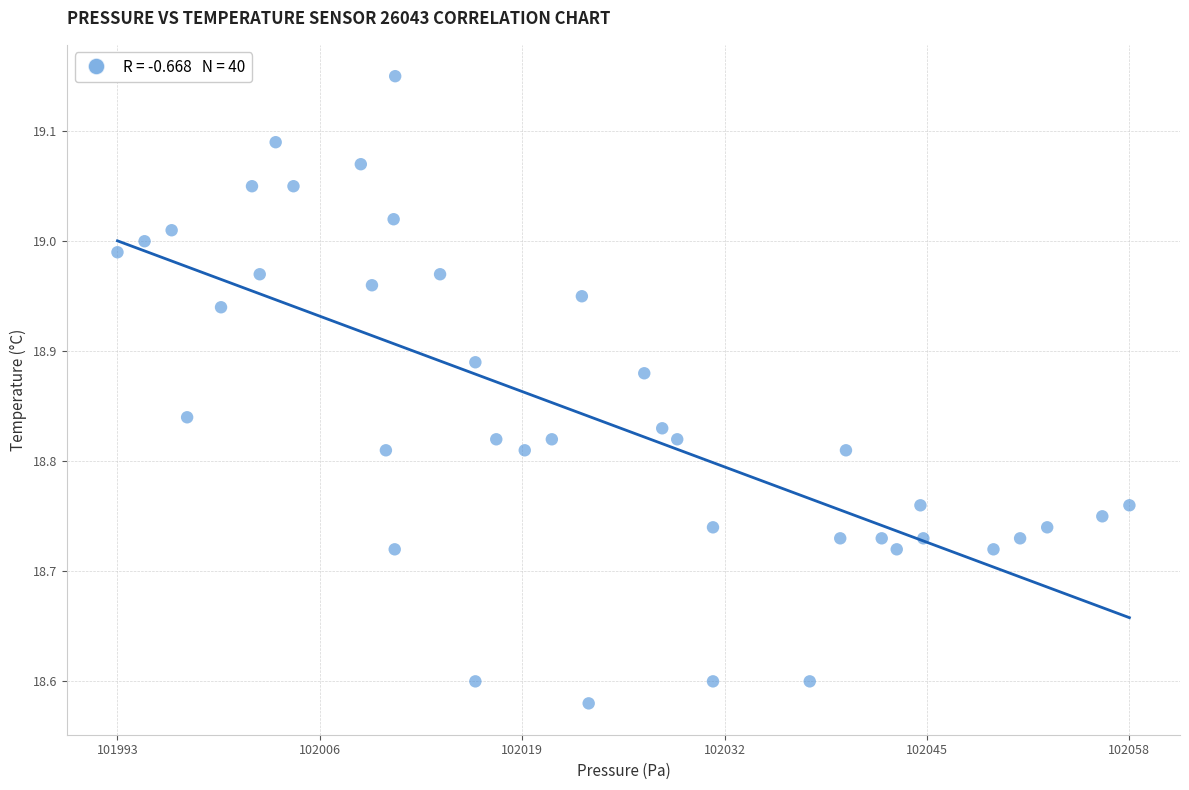

What is the range of Y values (max minus min)?

0.6